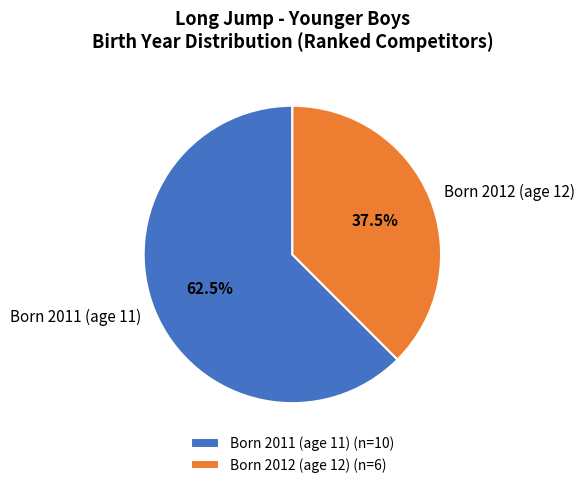

What is the total percentage of Born 2012 (age 12) and Born 2011 (age 11)?

100.0%